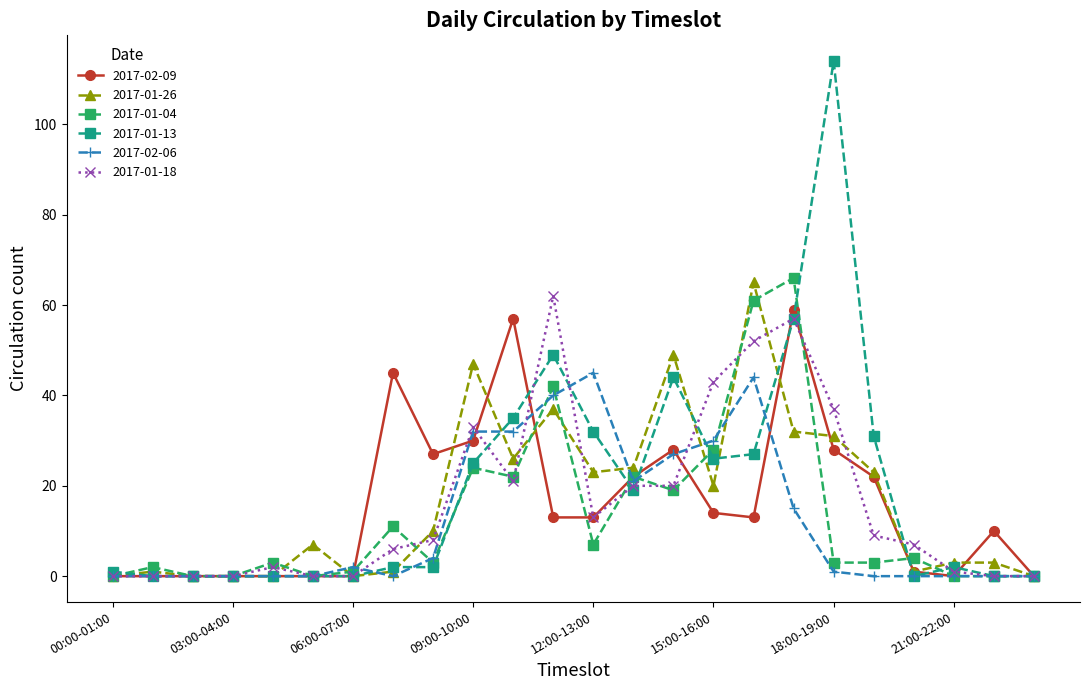

How many data points in 2017-01-18 are less than 8?

12